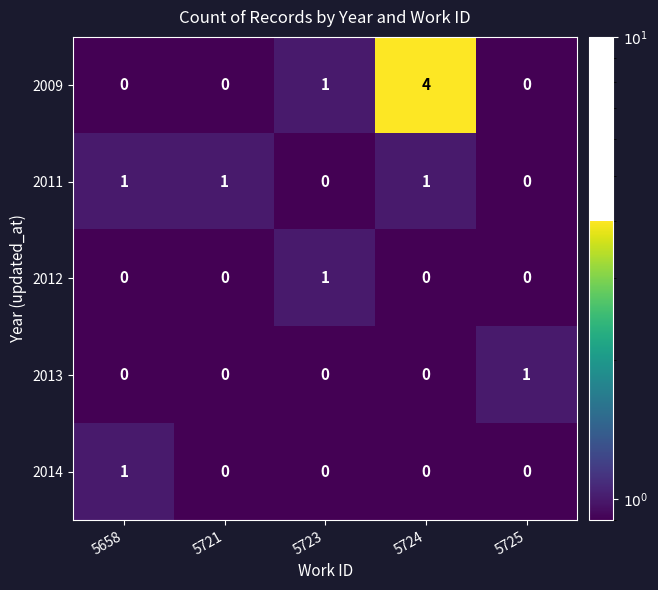

At which category does the chart reach its peak across all series?

5724